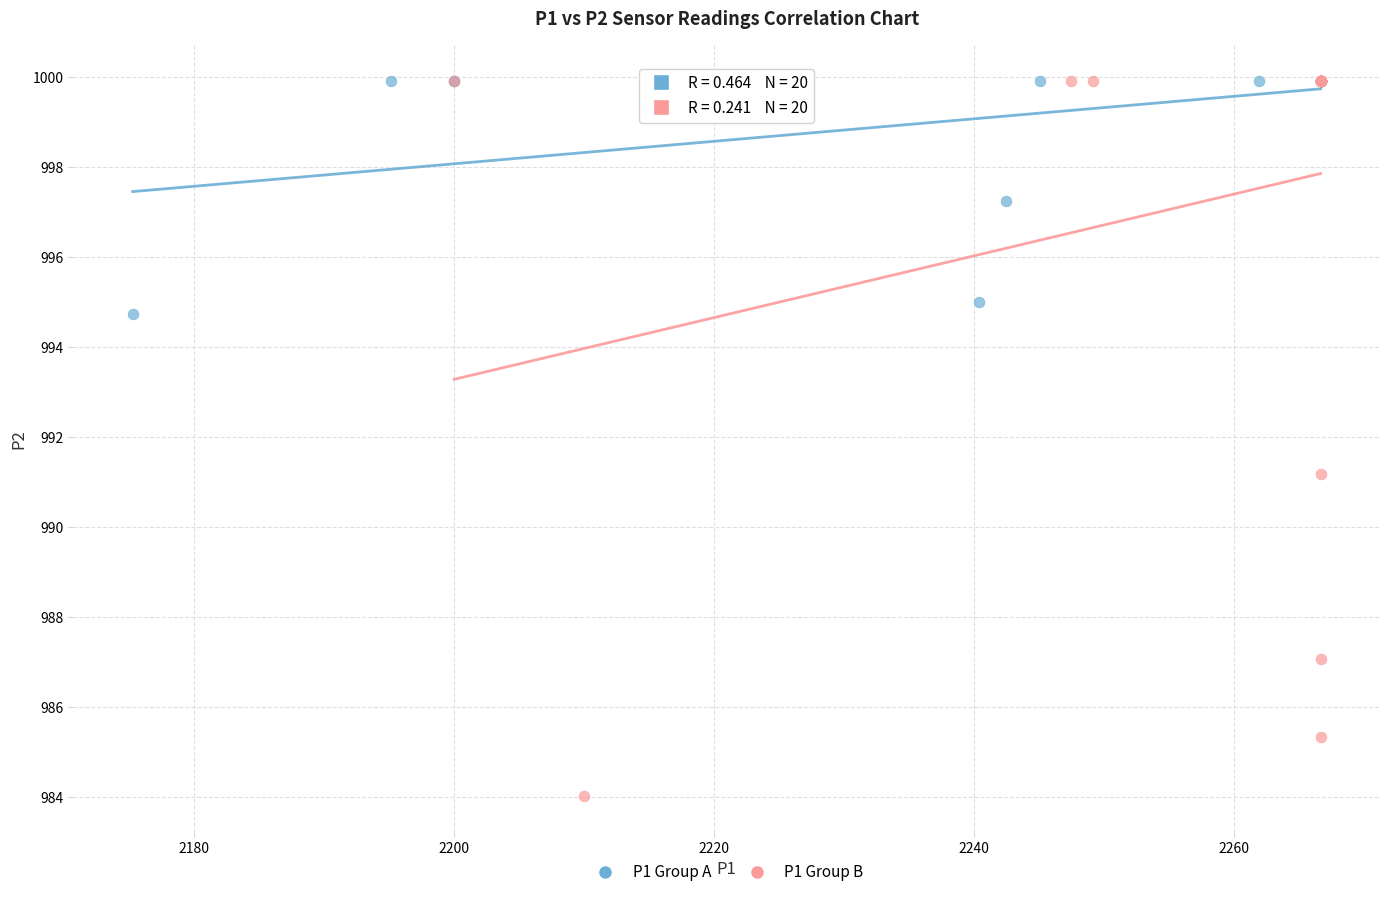

Which series has the largest Y range (max minus min)?

P1 Group B